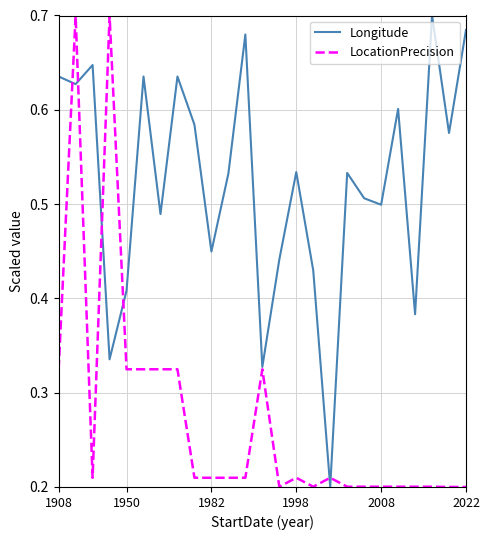

Which series has the largest total across all categories?

Longitude